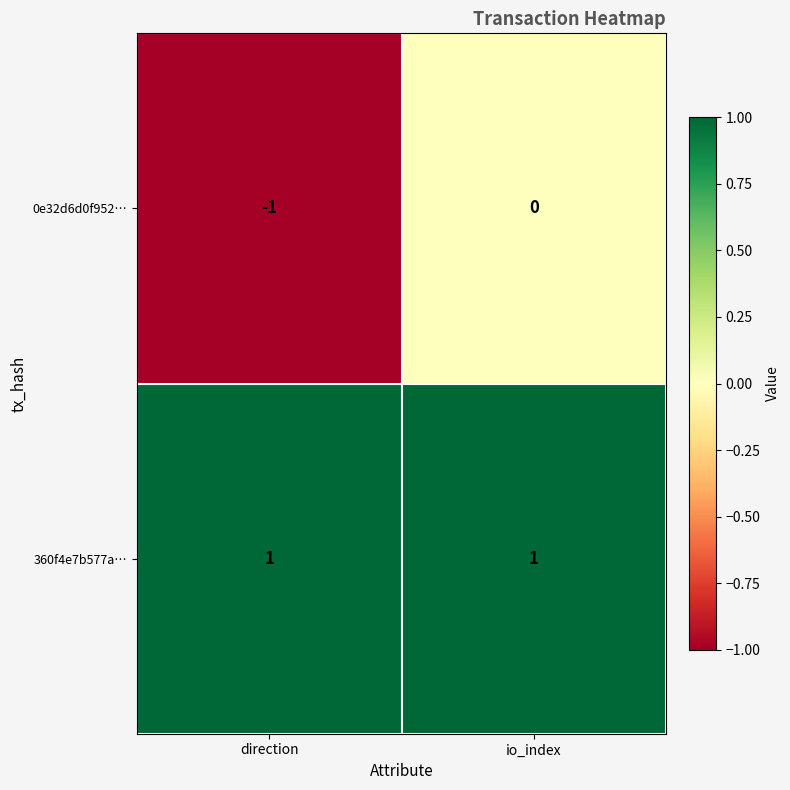

Which category has the lowest value in the 0e32d6d0f952… series?

direction